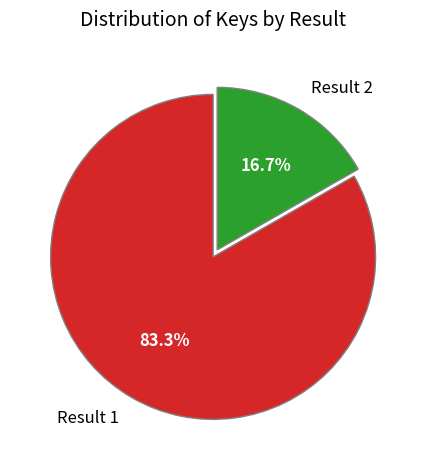

To the nearest percent, what portion does Result 1 represent?

83%